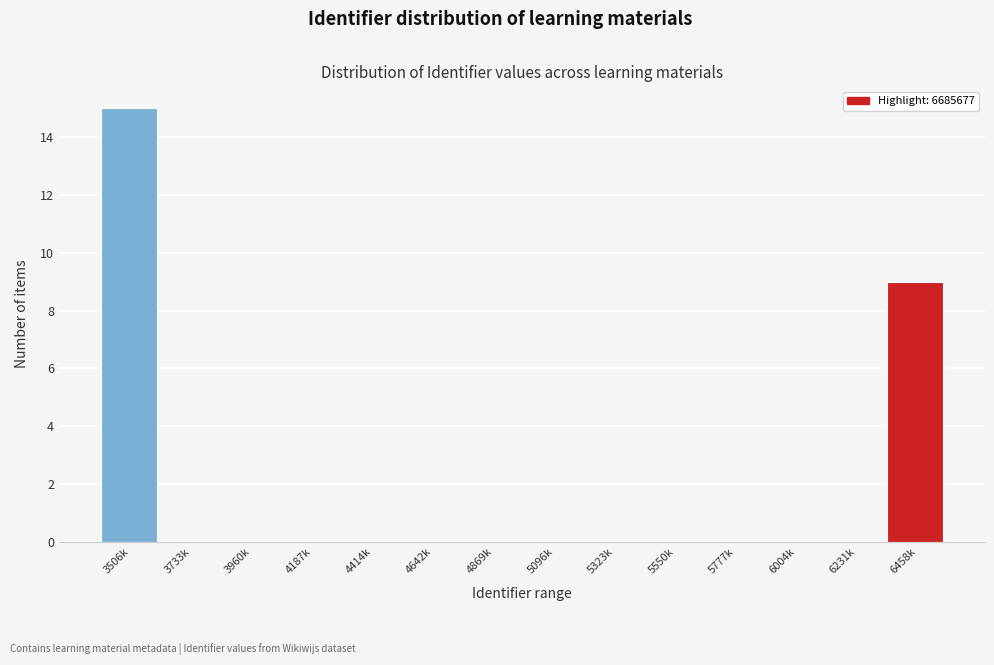

Reading right to left, list all the values displayed in this chart.

6458k=9	6231k=0	6004k=0	5777k=0	5550k=0	5323k=0	5096k=0	4869k=0	4642k=0	4414k=0	4187k=0	3960k=0	3733k=0	3506k=15